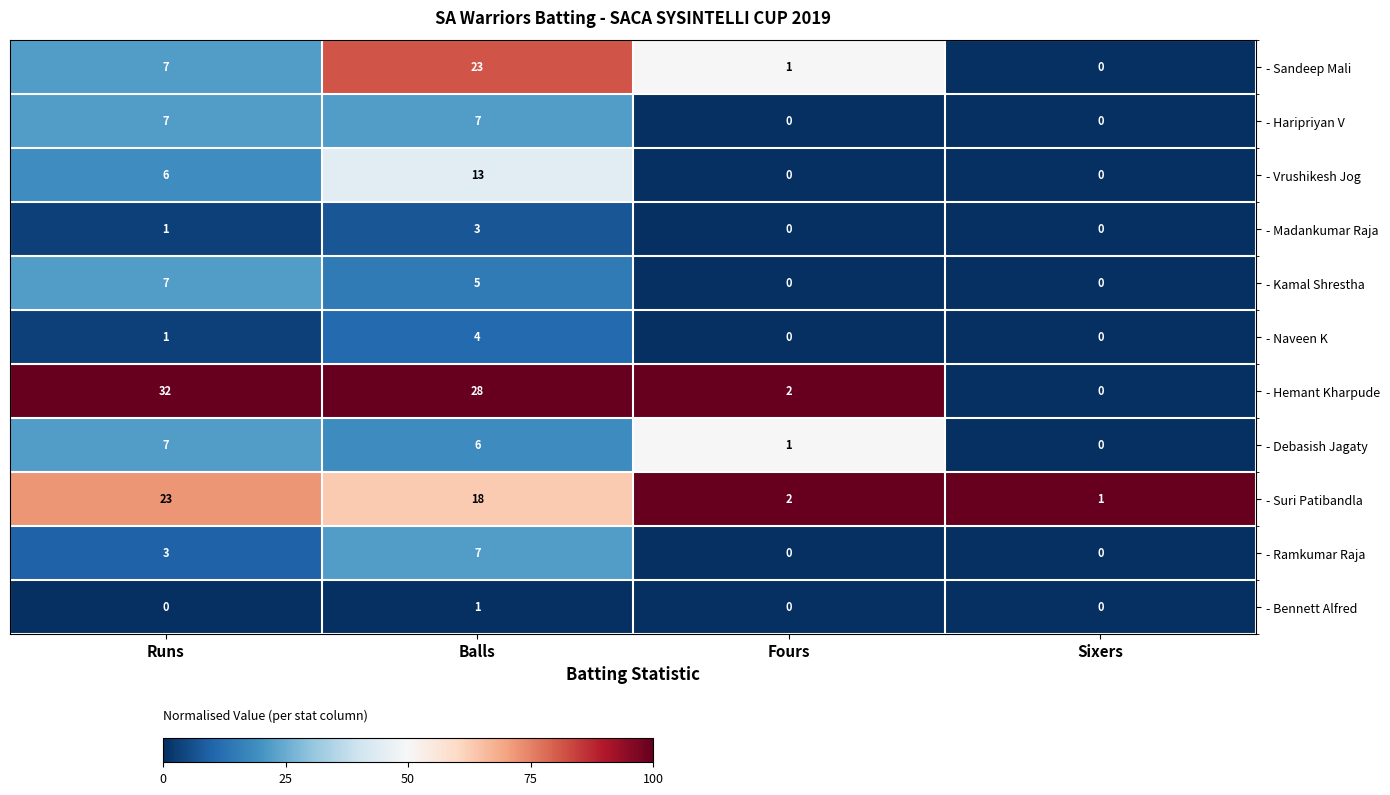

Which category has the highest value across all series?

Runs